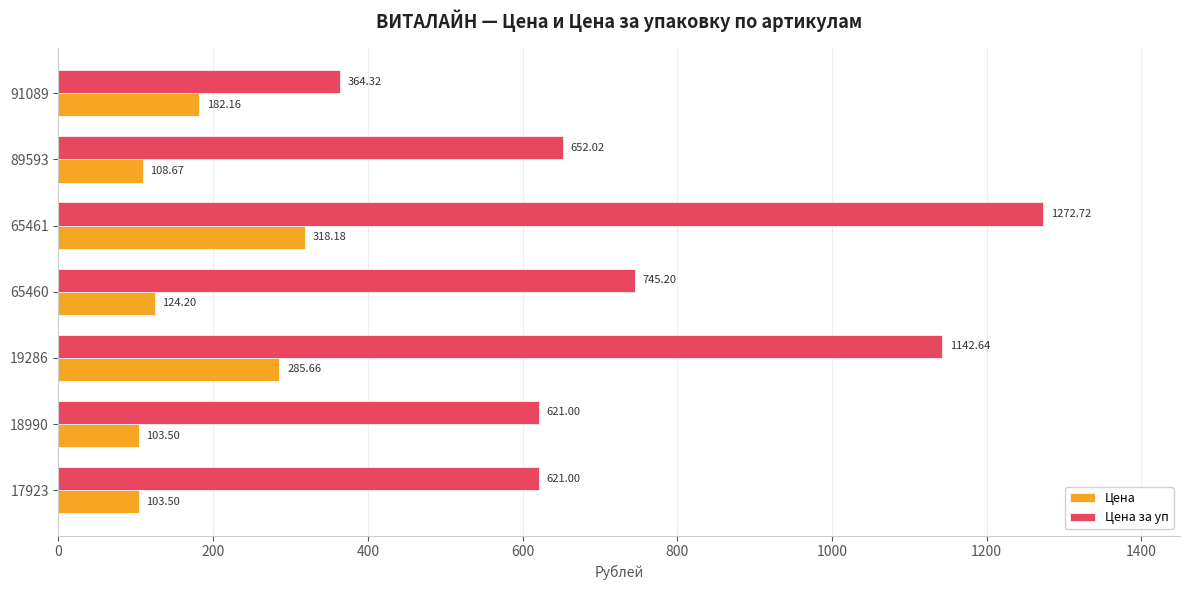

Between 65460 and 91089, which series saw the biggest shift?

Цена за уп